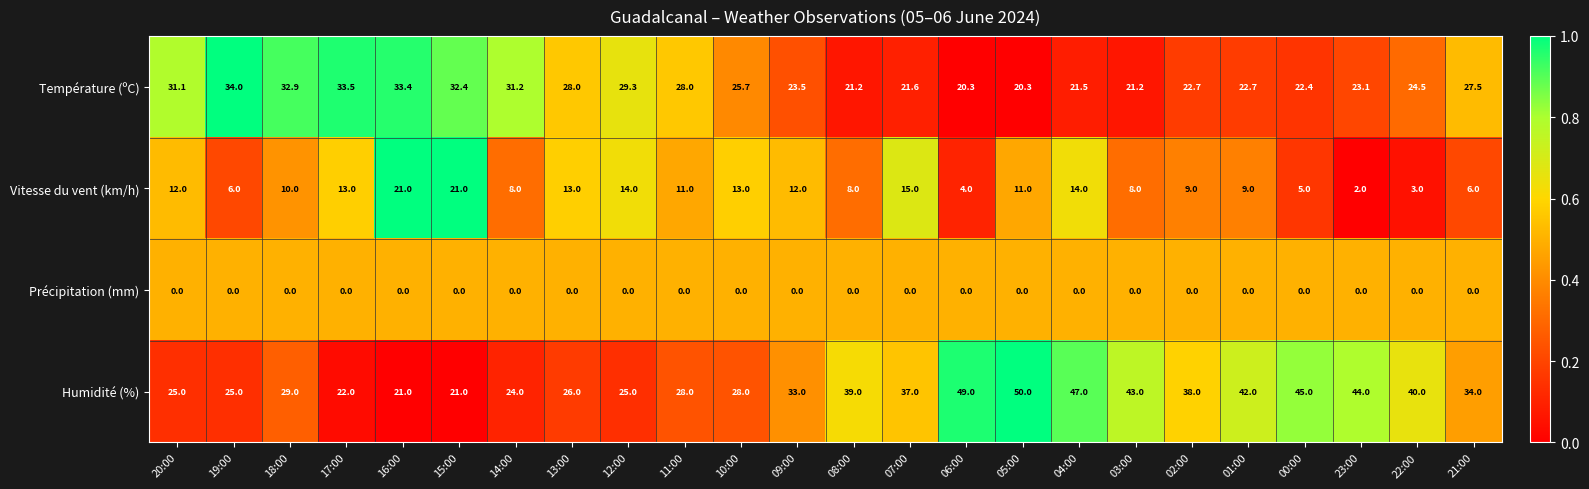

How many distinct data groups are displayed?

4